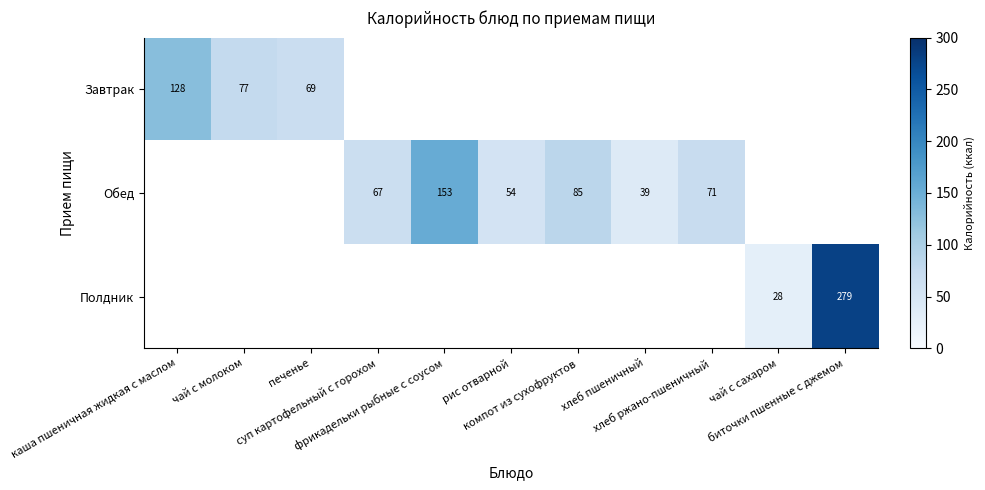

Which label corresponds to the smallest value in the chart?

чай с сахаром